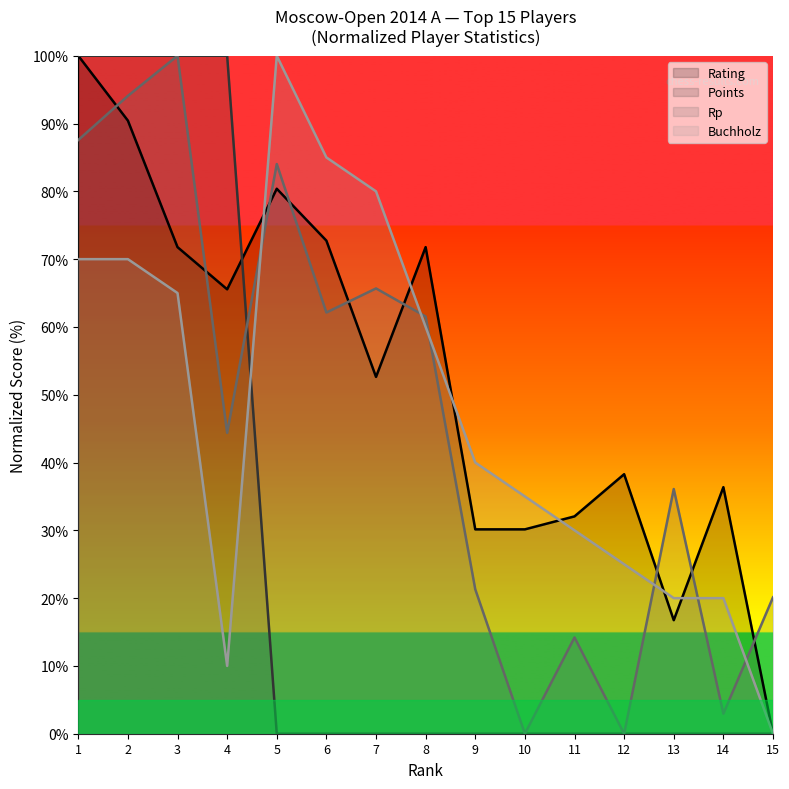

What are all the series names shown in the legend?

Rating, Points, Rp, Buchholz